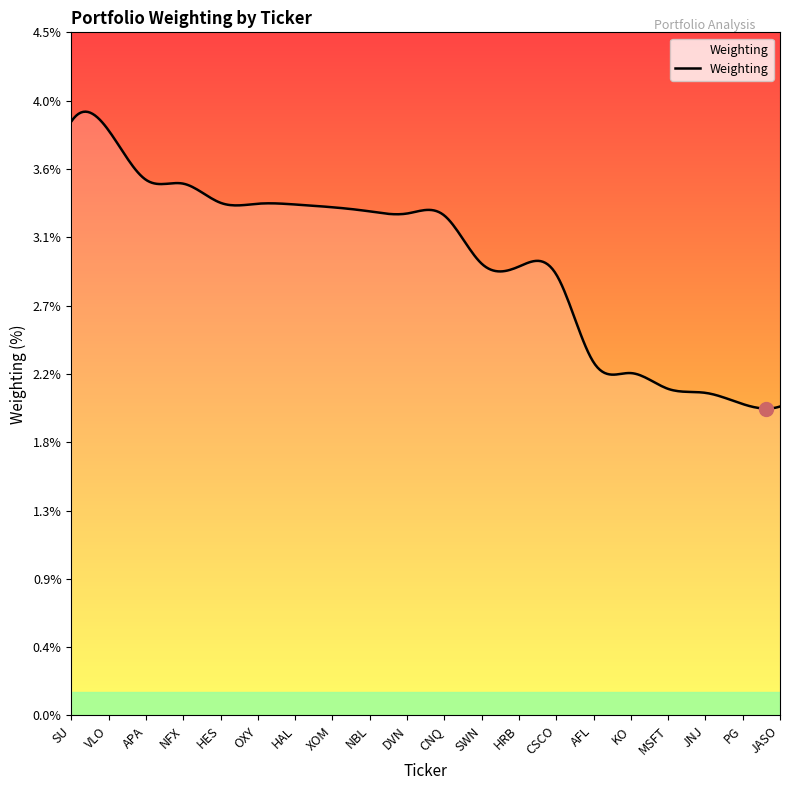

Reading left to right, extract all data points from this chart.

3.9	3.8	3.5	3.5	3.3	3.3	3.3	3.3	3.3	3.3	3.3	2.9	2.9	2.9	2.3	2.2	2.1	2.1	2.0	2.0